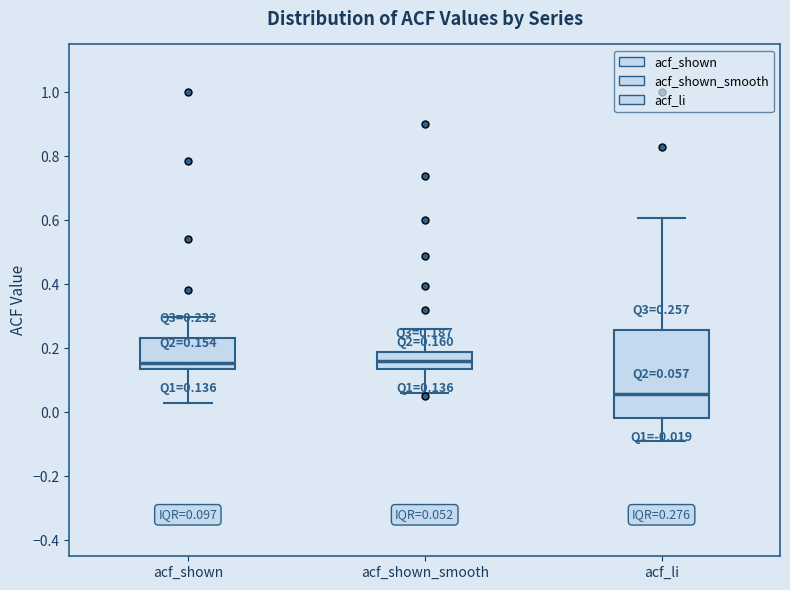

Comparing the boxes themselves (not the whiskers), which one is the tallest?

acf_li